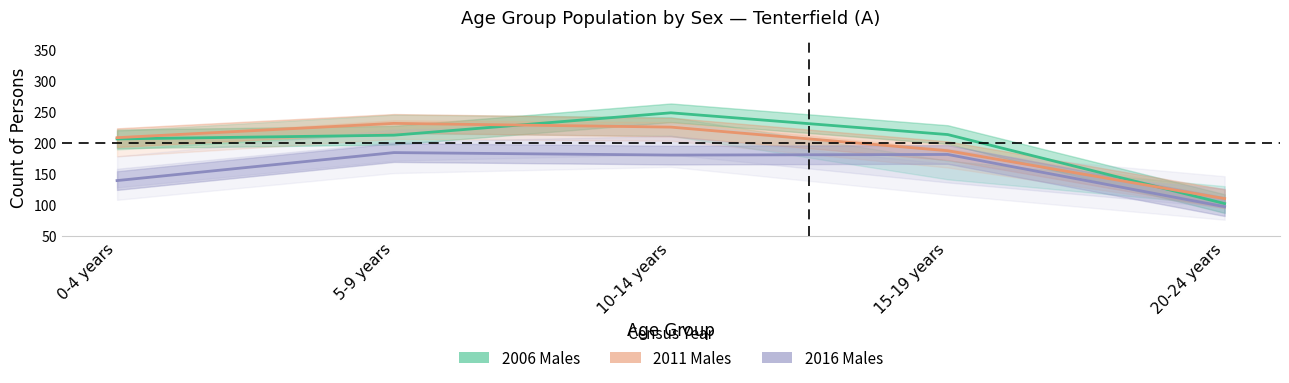

How many series are shown in this chart?

3